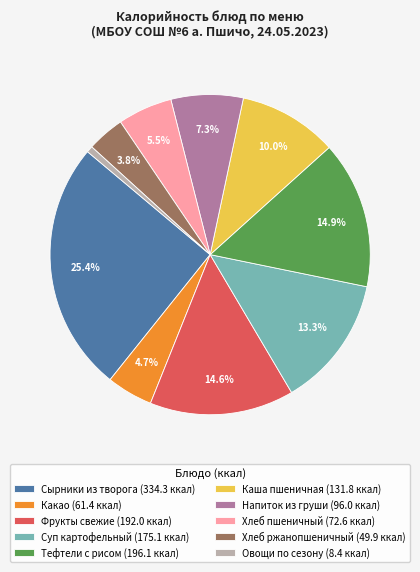

Is there any slice that represents more than half of the pie?

No